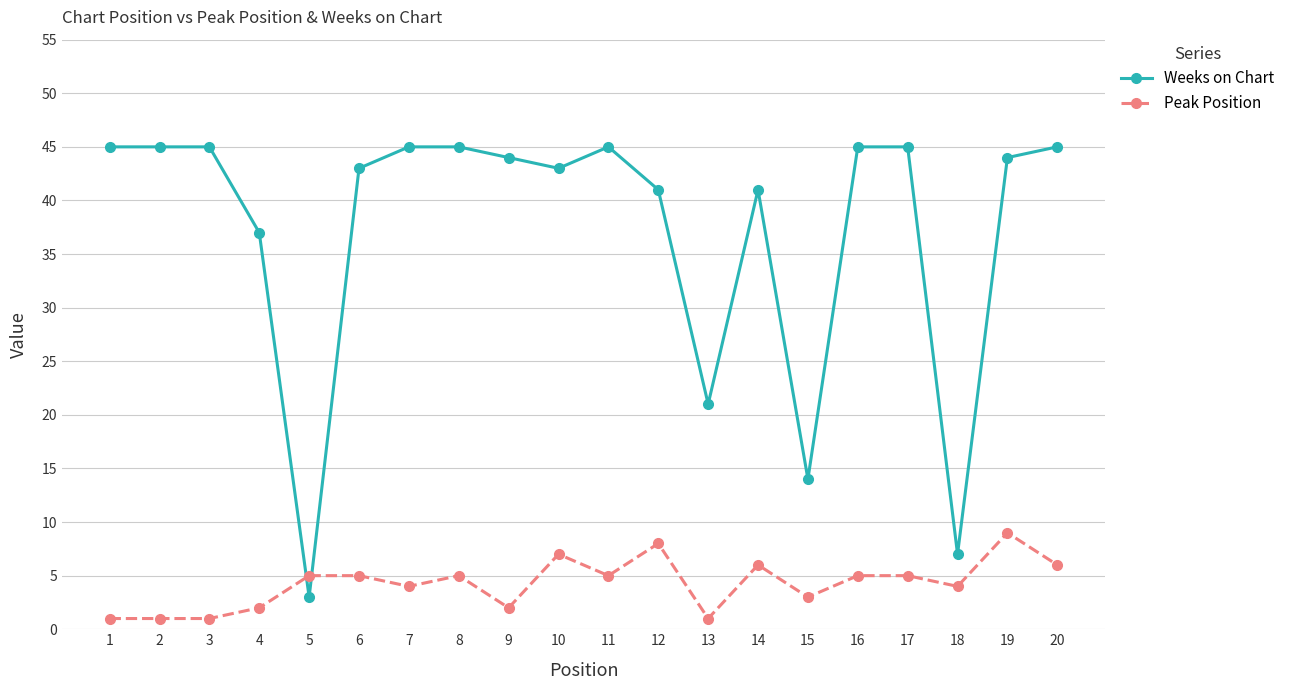

What is the difference between the highest and lowest values at 16?

40